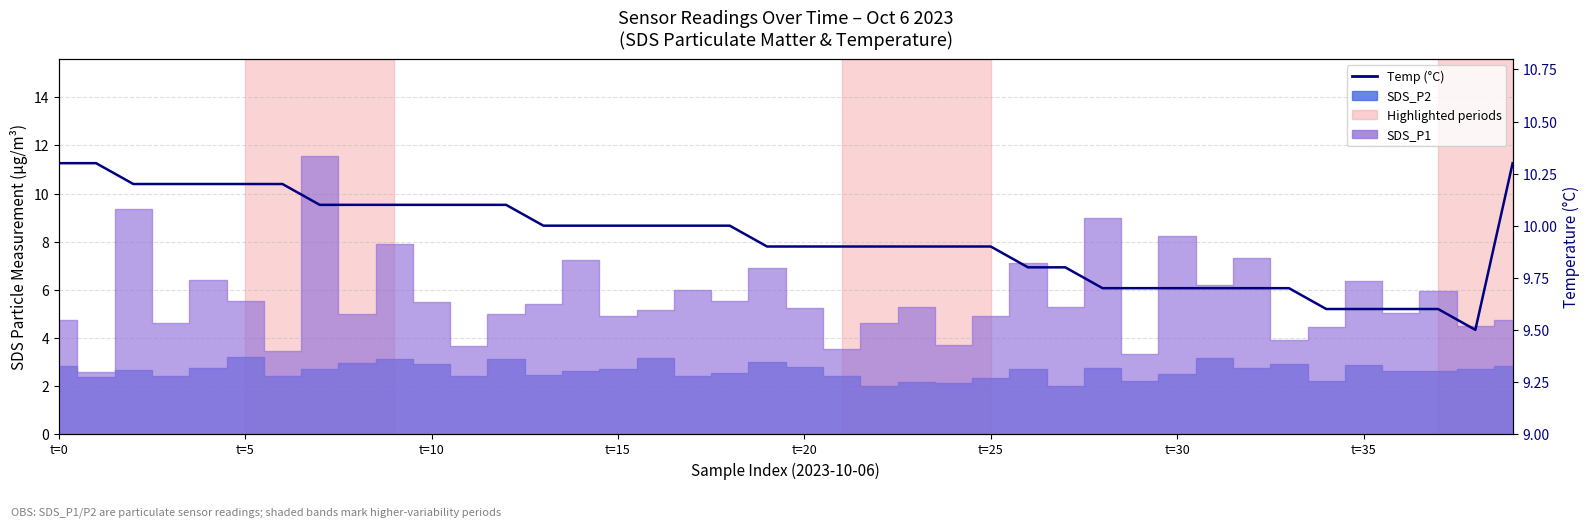

True or false: the data shows 14.1 at 24.

False